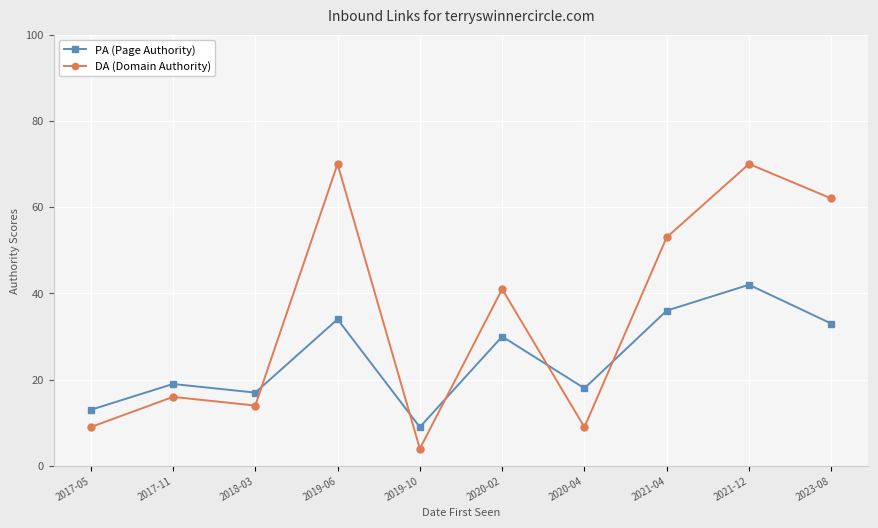

What is the average value of the DA (Domain Authority) series?

35